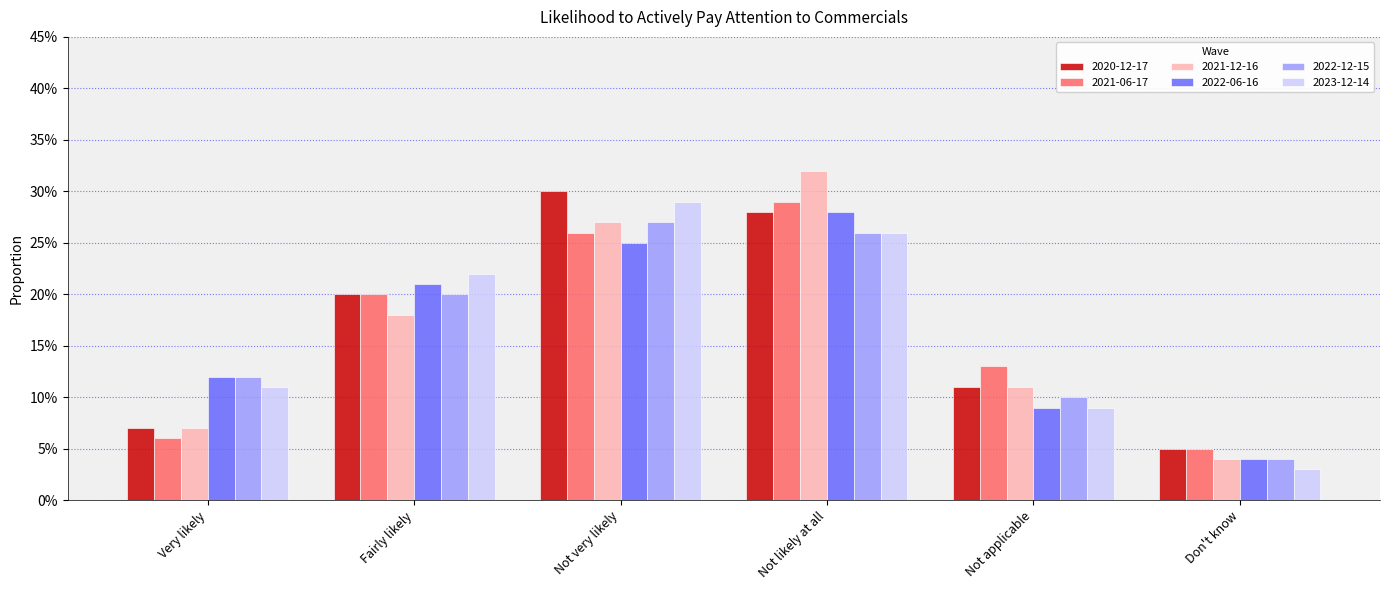

What is the greatest value displayed?

0.3